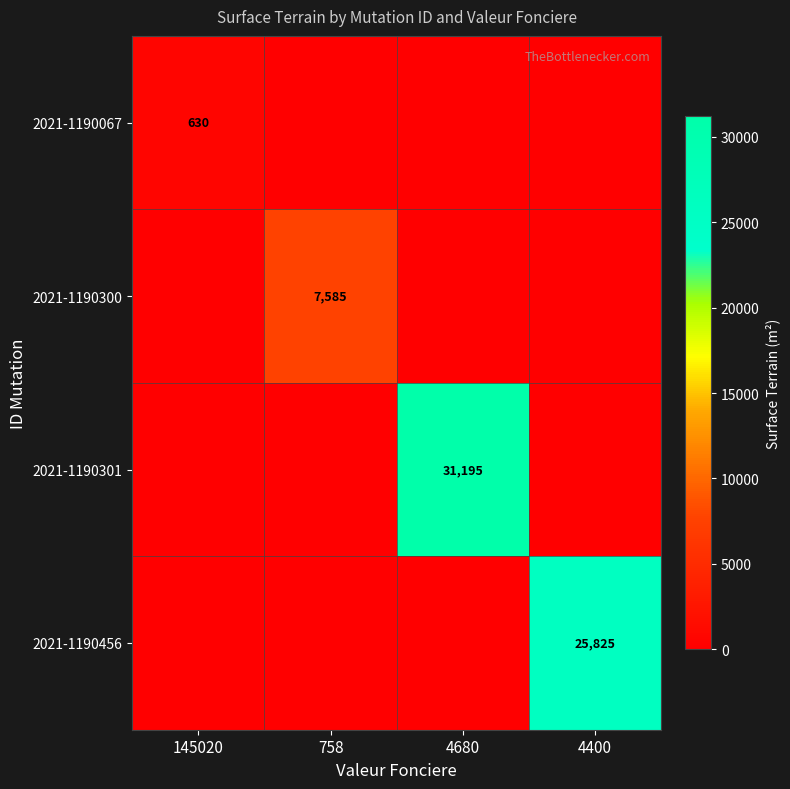

How many series are shown in this chart?

4